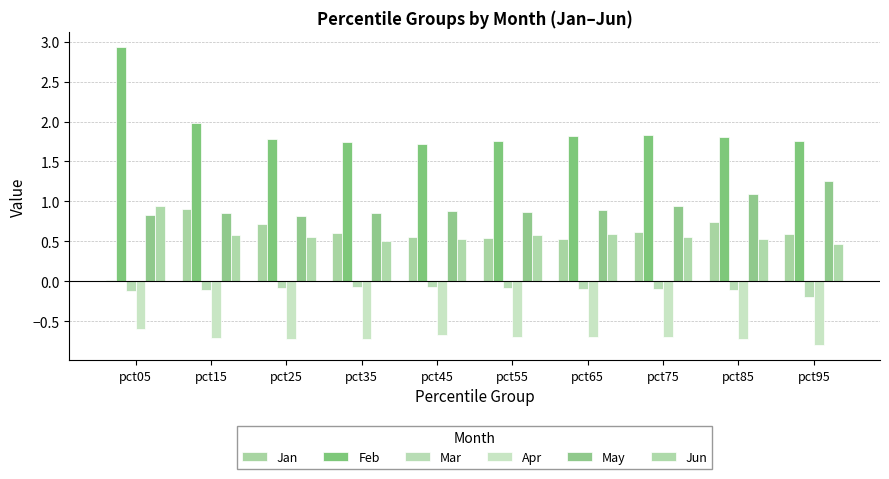

At which label is Feb closest to 2?

pct15